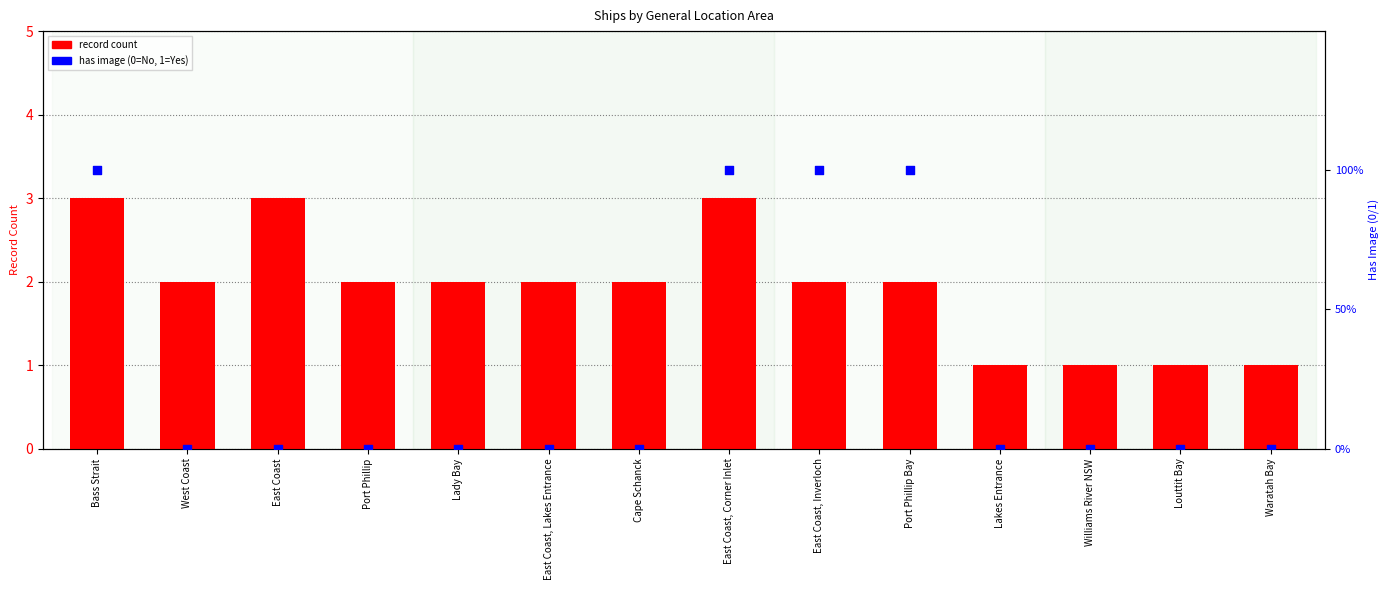

What are all the series names shown in the legend?

record count, has image